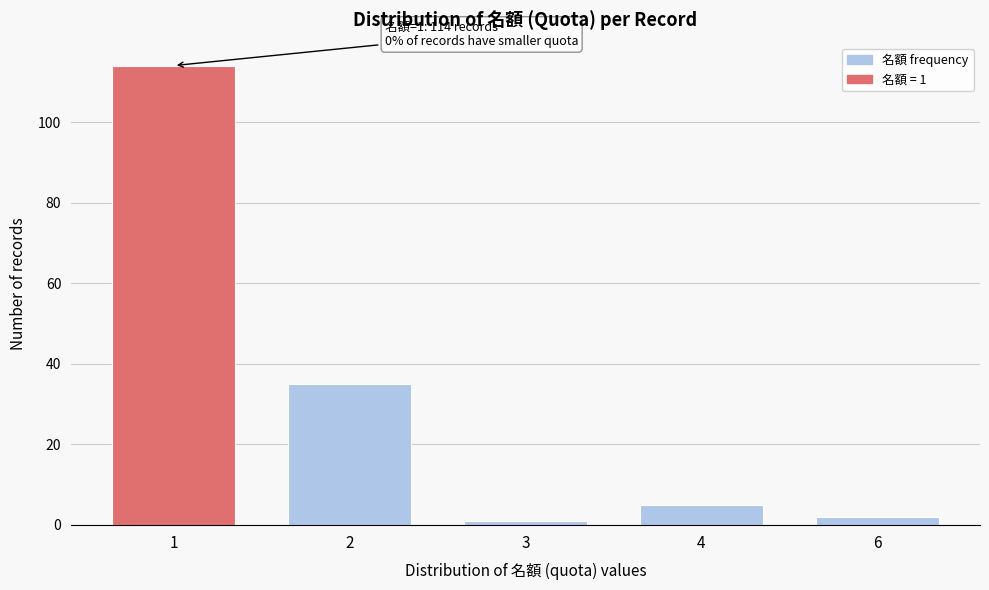

Reading left to right, list all the values displayed in this chart.

114	35	1	5	2